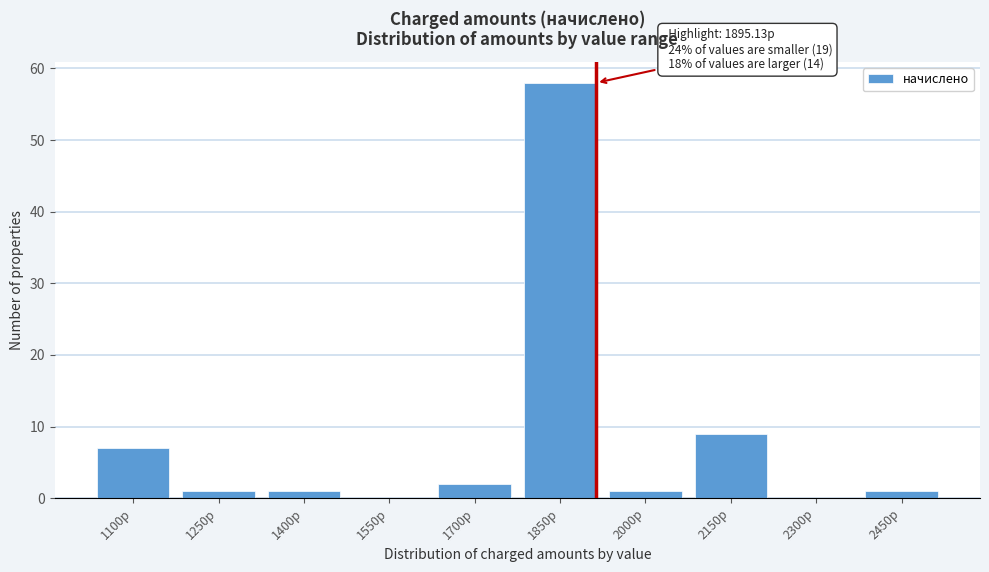

Reading left to right, what are all the values shown in this chart?

1100р=7	1250р=1	1400р=1	1550р=0	1700р=2	1850р=58	2000р=1	2150р=9	2300р=0	2450р=1